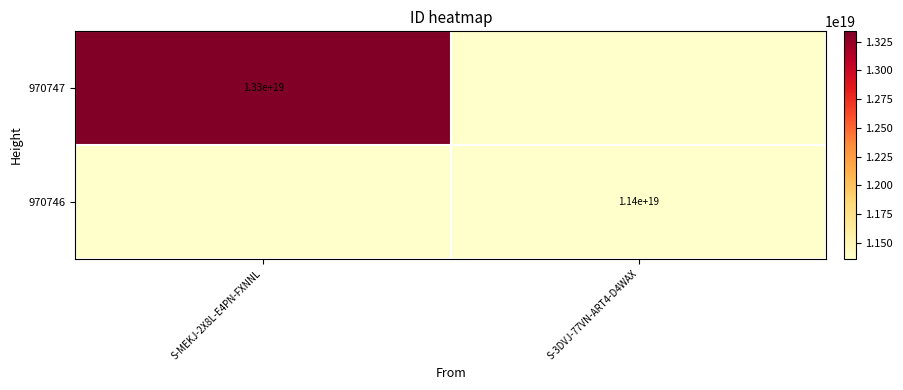

The value of 970747 at S-MEKJ-2X8L-E4PN-FXNNL is 21519760277405913088. True or false?

False